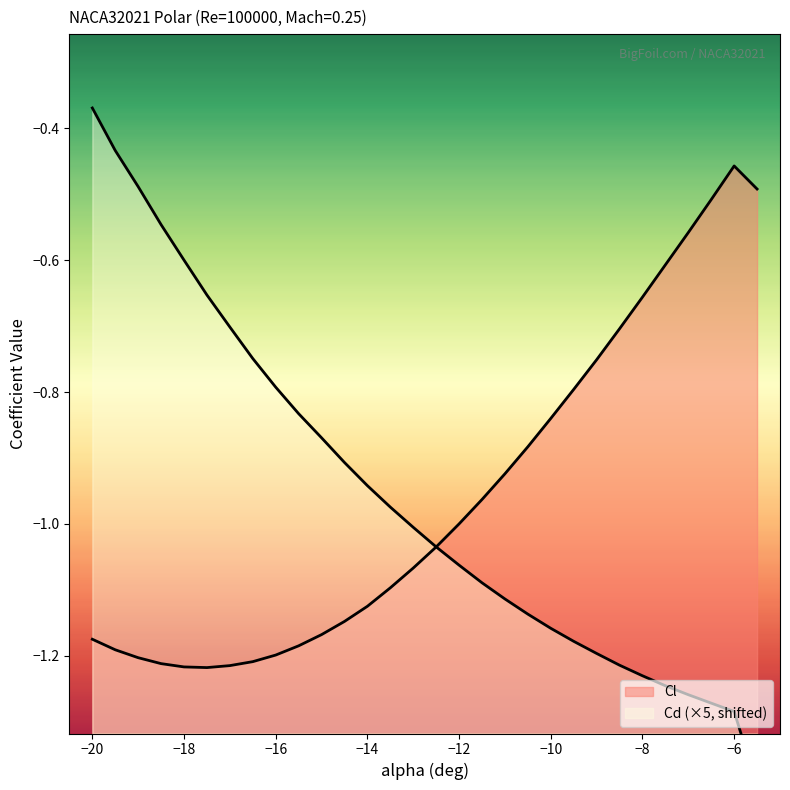

Which category has the highest value across all series?

-20.0